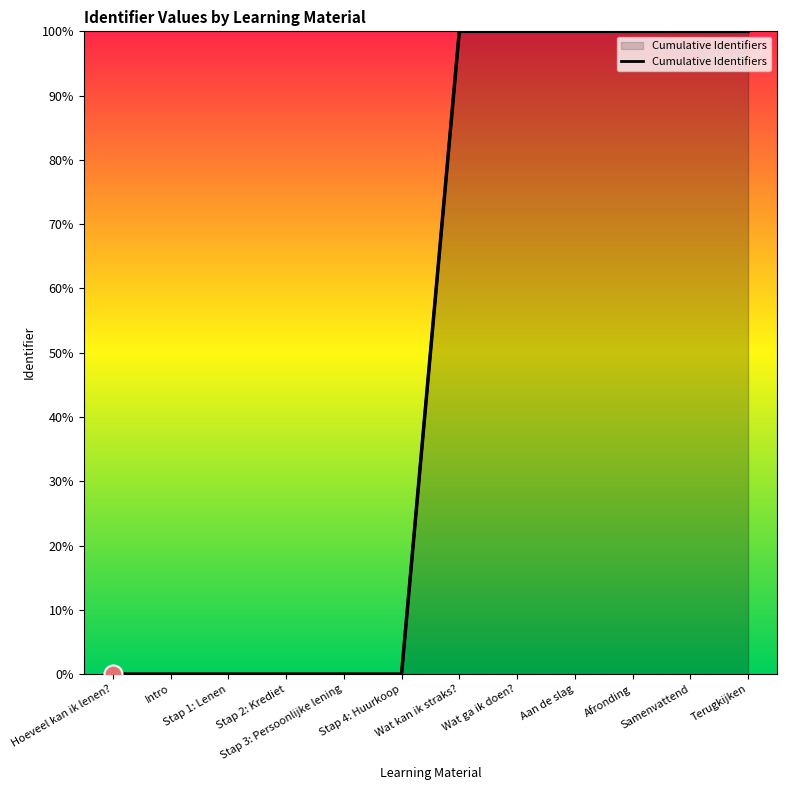

Rank the categories by value from lowest to highest.

Hoeveel kan ik lenen?, Intro, Stap 1: Lenen, Stap 2: Krediet, Stap 3: Persoonlijke lening, Stap 4: Huurkoop, Wat kan ik straks?, Wat ga ik doen?, Aan de slag, Afronding, Samenvattend, Terugkijken